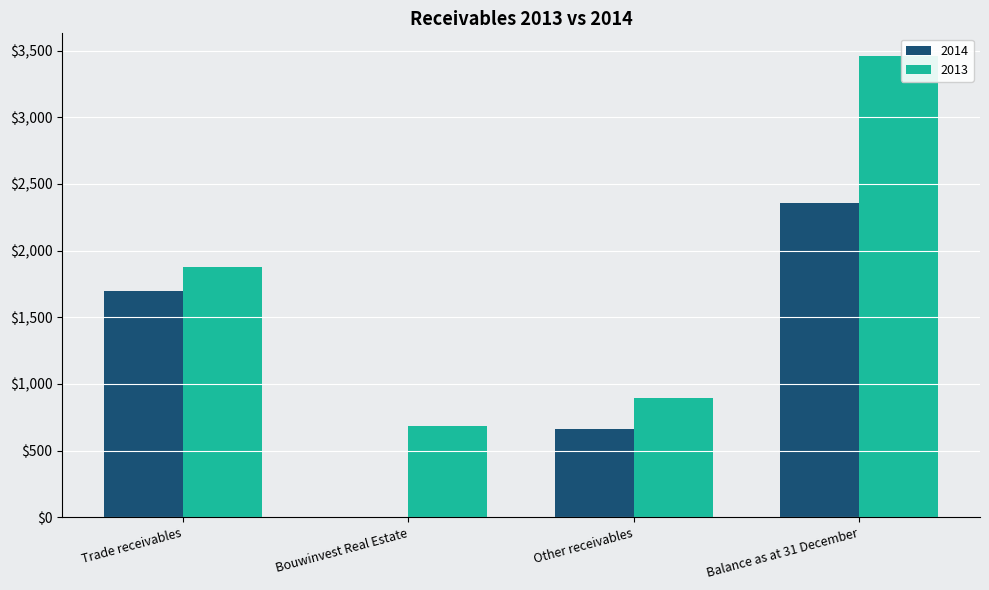

What is the sum of the 2013 values at Trade receivables and Bouwinvest Real Estate?

2564.2